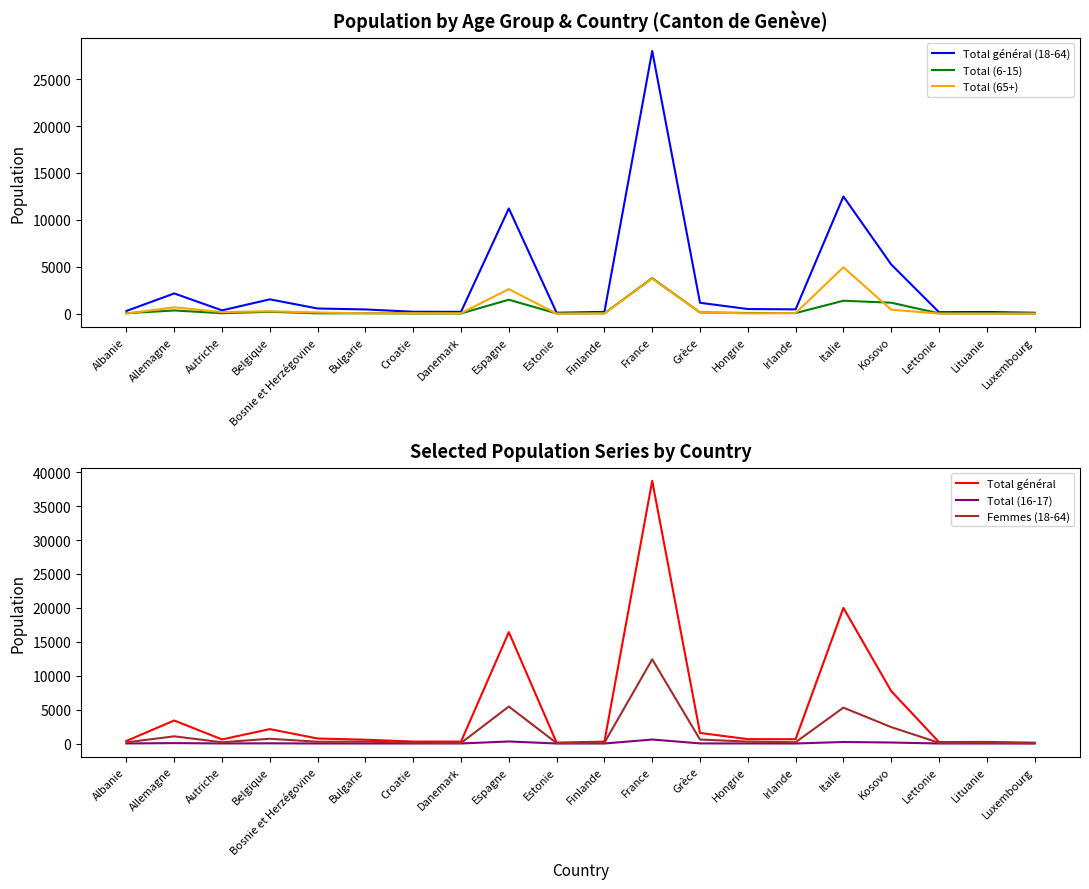

The Femmes (18-64) series shows 2421 at Kosovo. True or false?

True